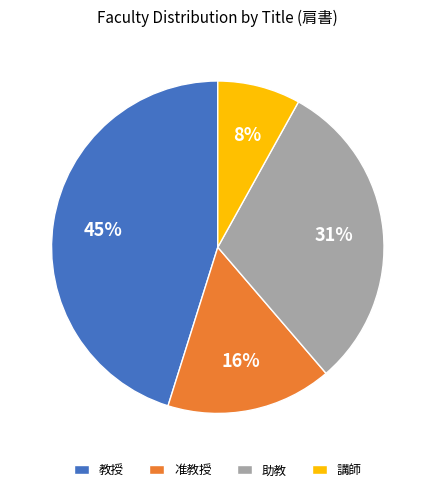

Is it true that 助教 is 31% of the pie?

True